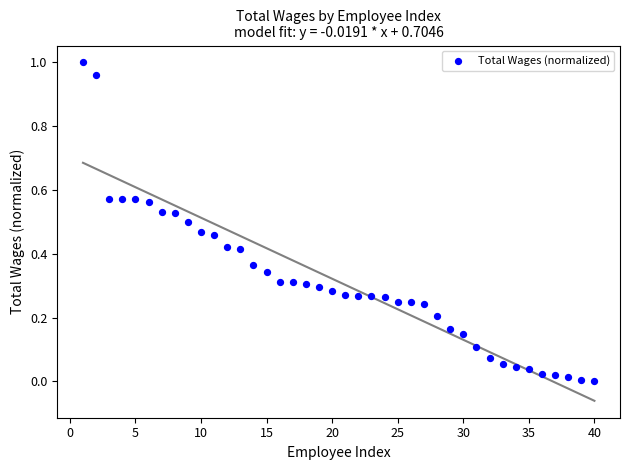

What is the range of X values (max minus min)?

39.0